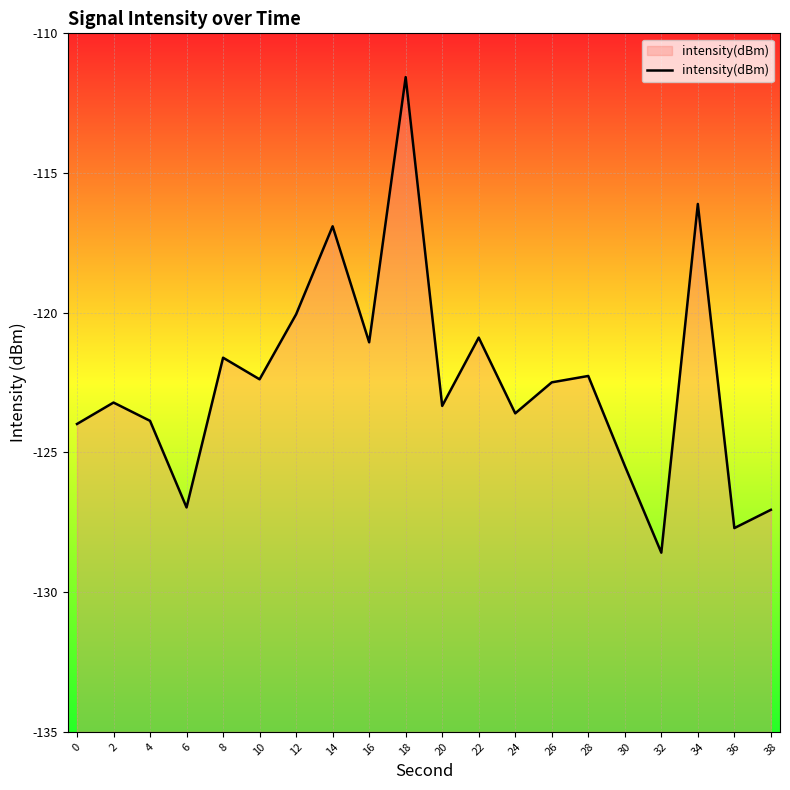

At which label is the value closest to -120?

12